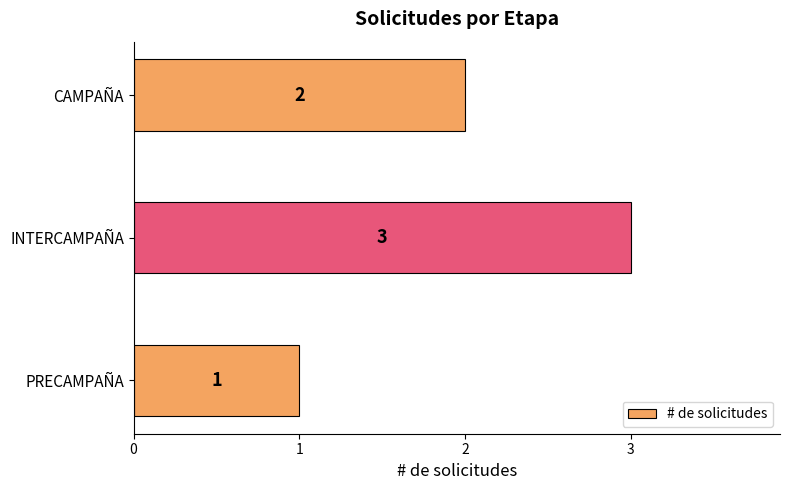

The value at INTERCAMPAÑA is 3. True or false?

True